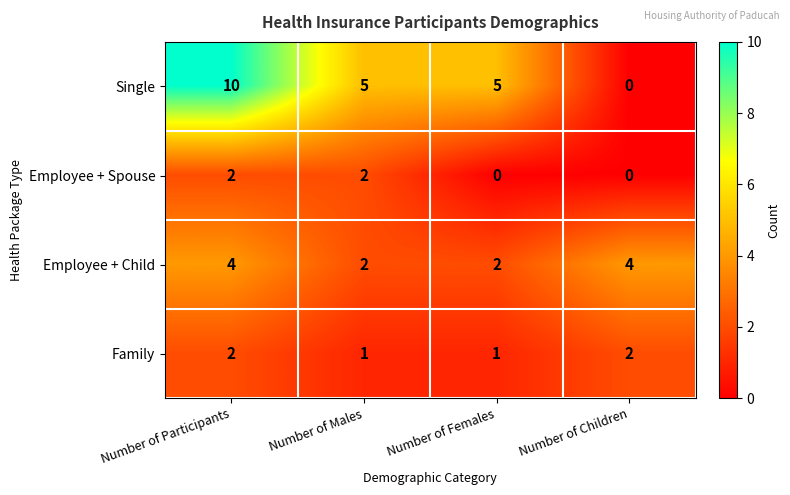

The Family series shows 0 at Number of Participants. True or false?

False